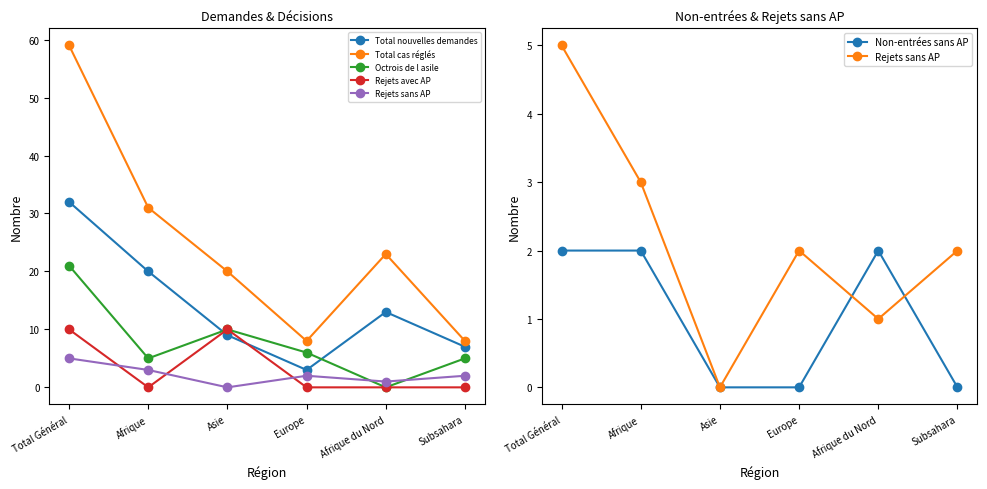

At which label does Total cas réglés first exceed 23?

Total Général